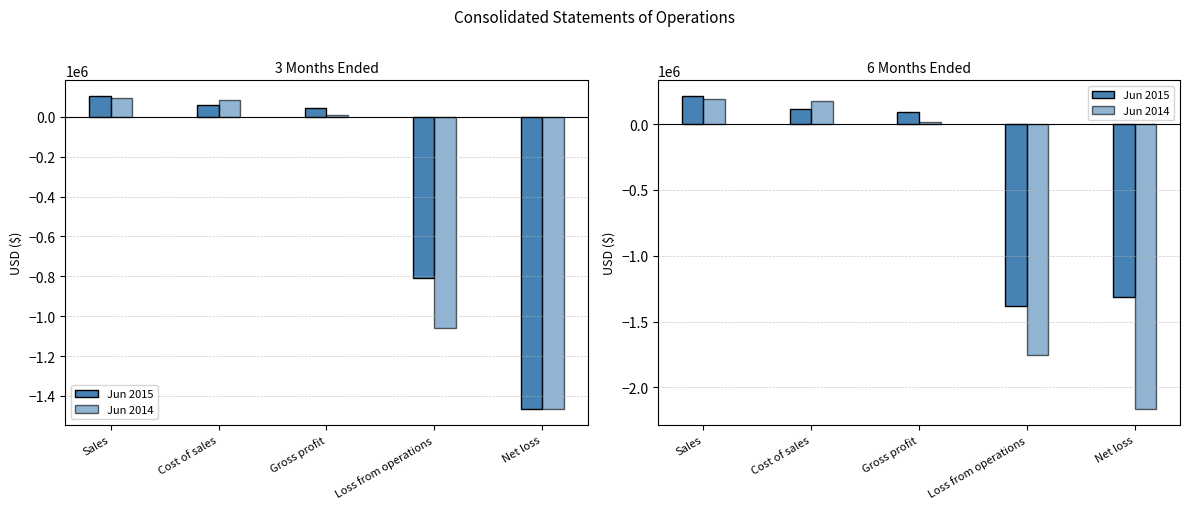

Is the value of Jun 2014 at Gross profit greater than the value of Jun 2015 at Net loss?

Yes